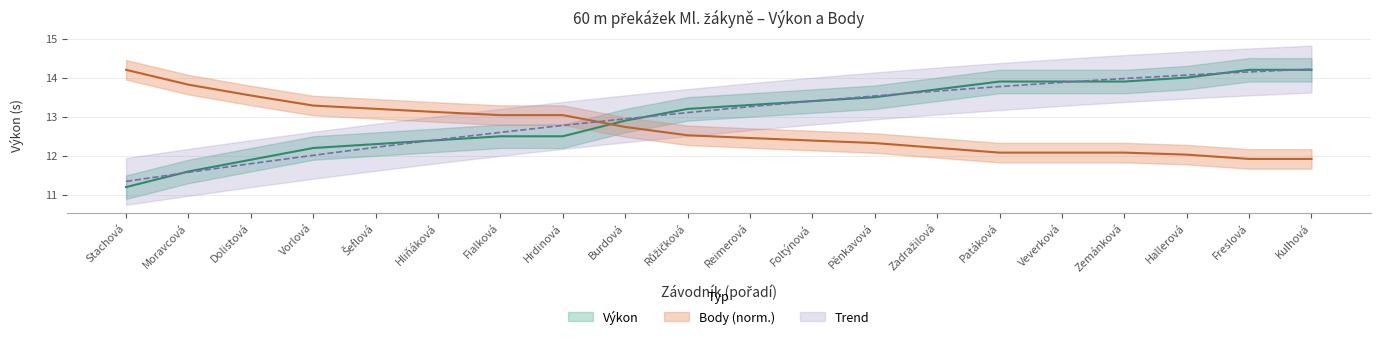

What position from the right is Šeflová?

16